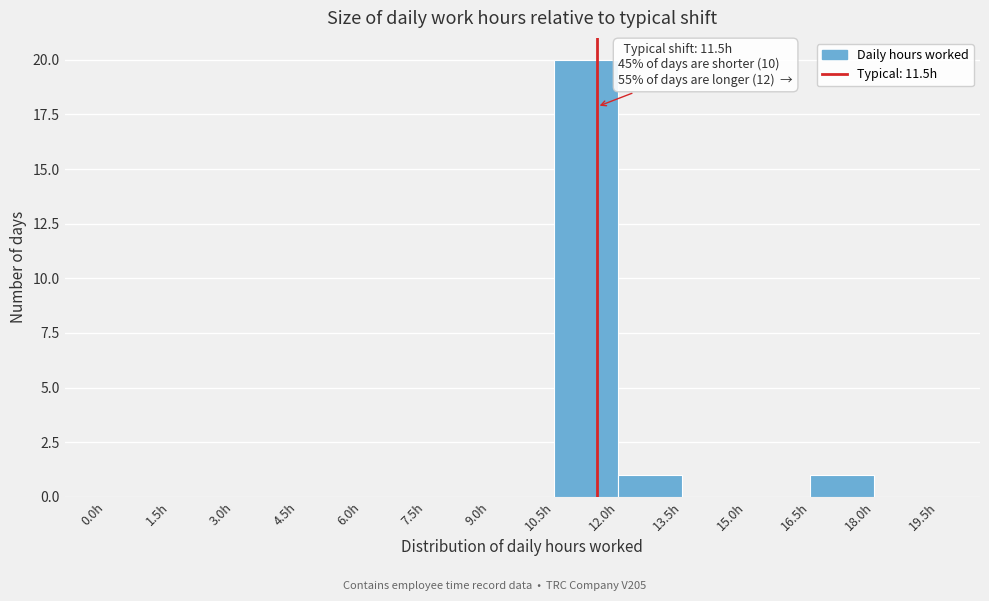

Which range on the x-axis has the tallest bar?

10.5 to 12.0